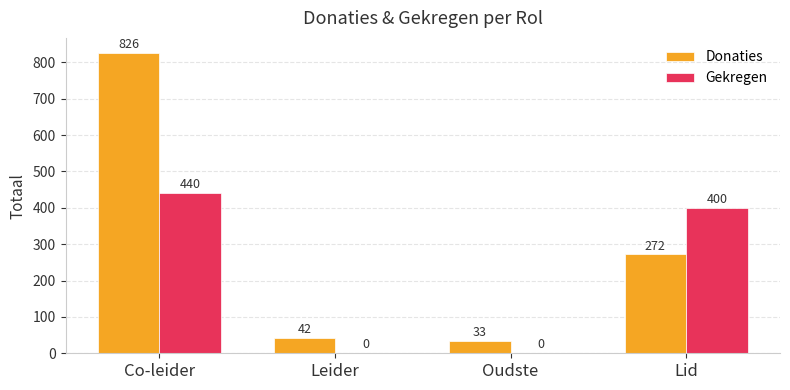

The value of Gekregen at Oudste is 0. True or false?

True